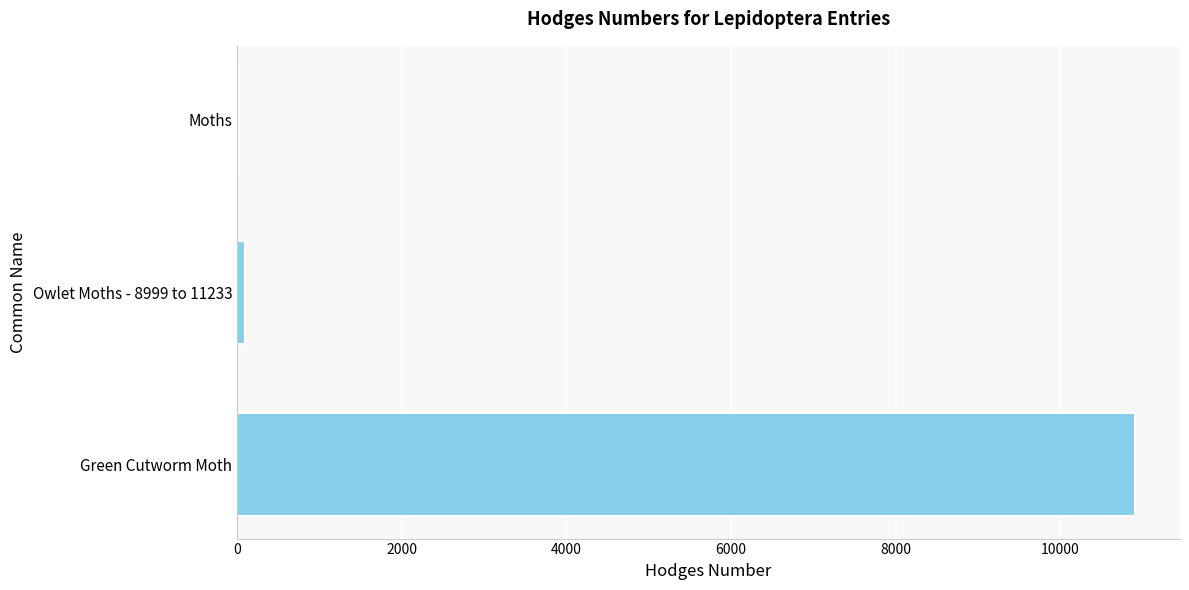

What is the greatest value displayed?

10911.0